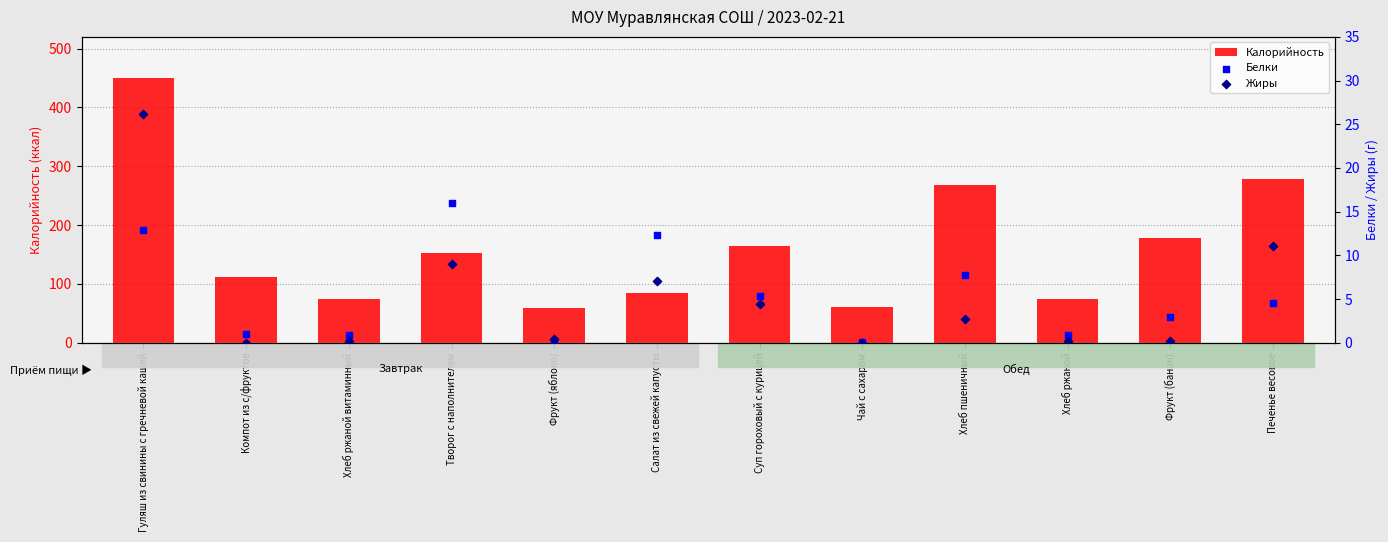

Which series has the widest spread of Y values?

Калорийность